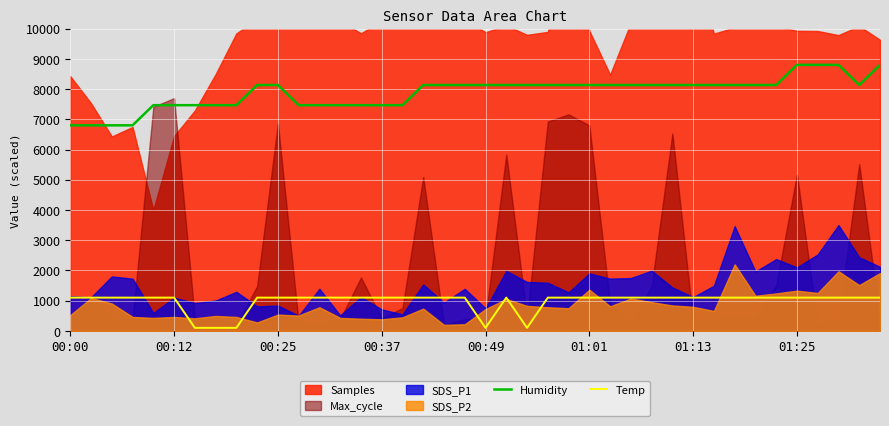

What is the difference between the maximum and second lowest values in the Temp series?

1000.0